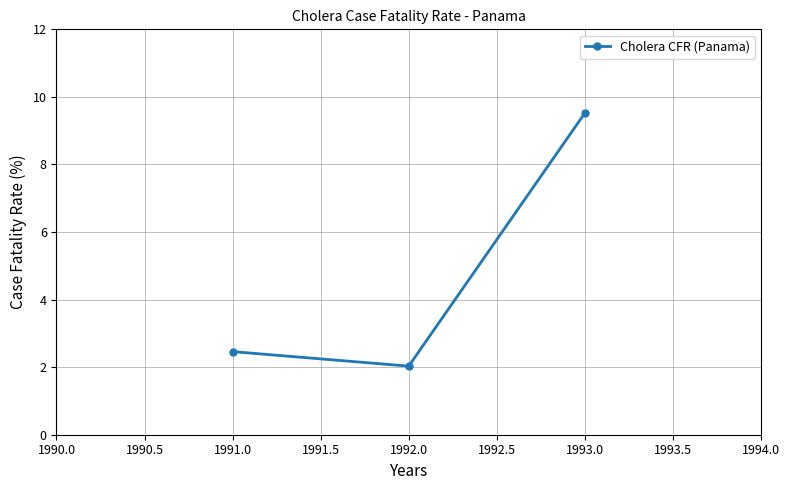

List the labels in order of value, largest first.

1993.0, 1991.0, 1992.0